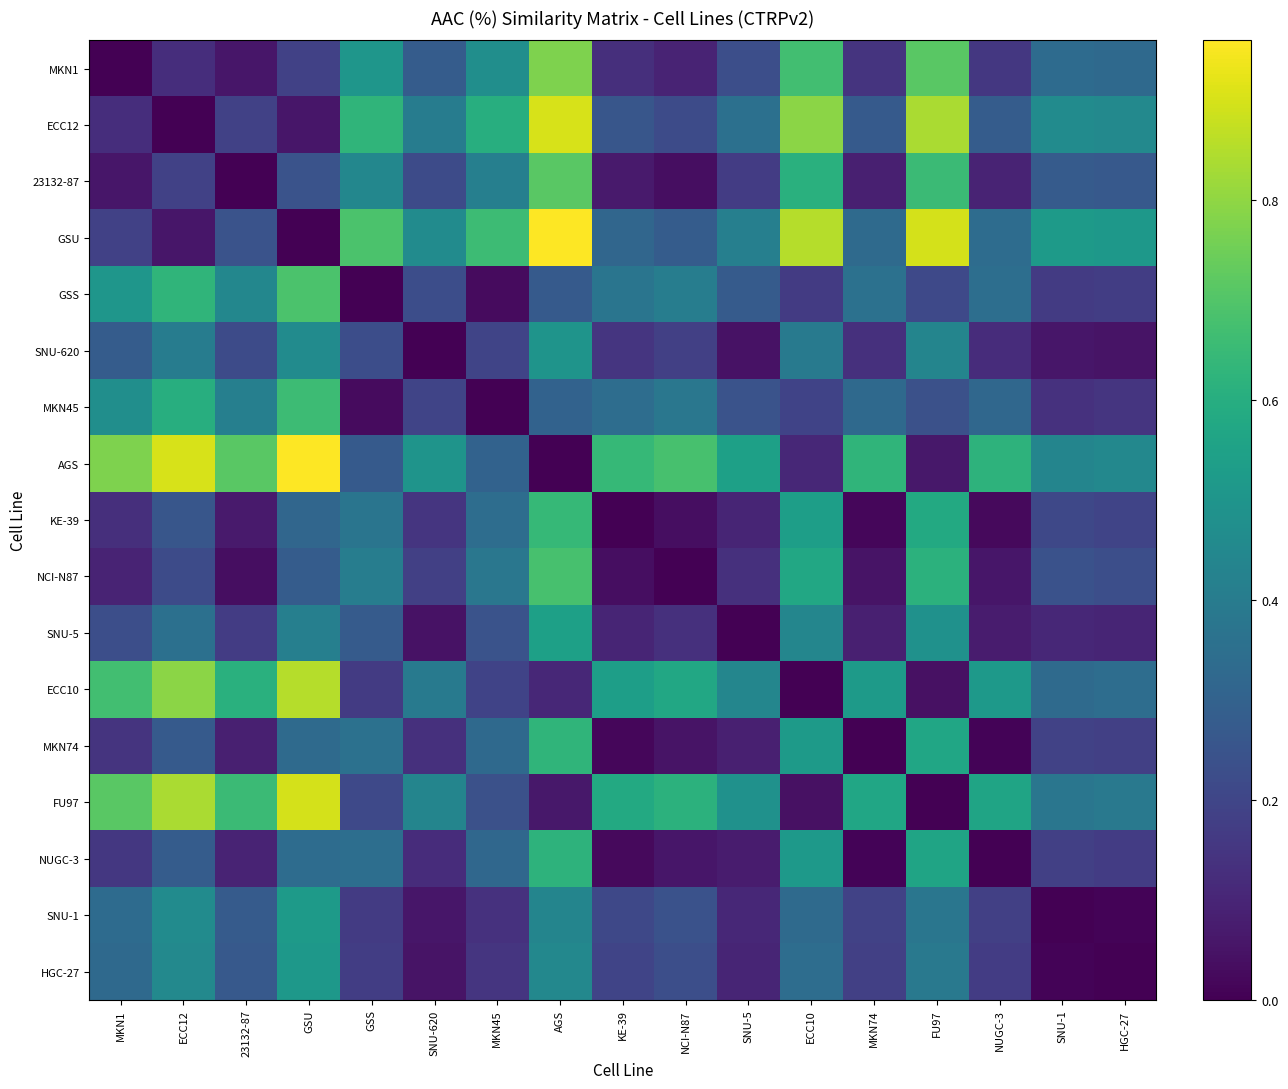

Which label corresponds to the largest value in the chart?

AGS